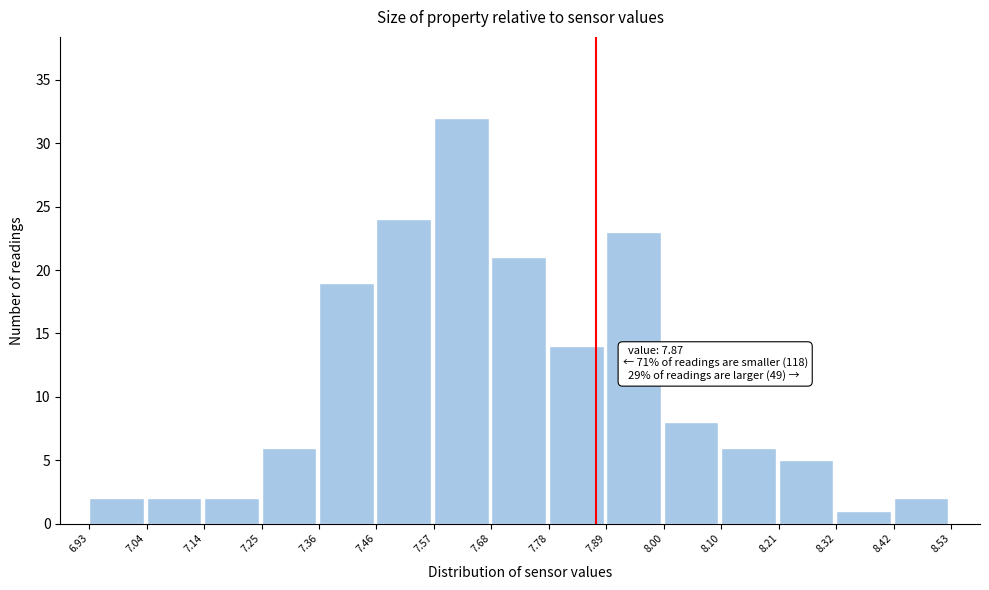

Which range on the x-axis has the tallest bar?

7.57 to 7.68